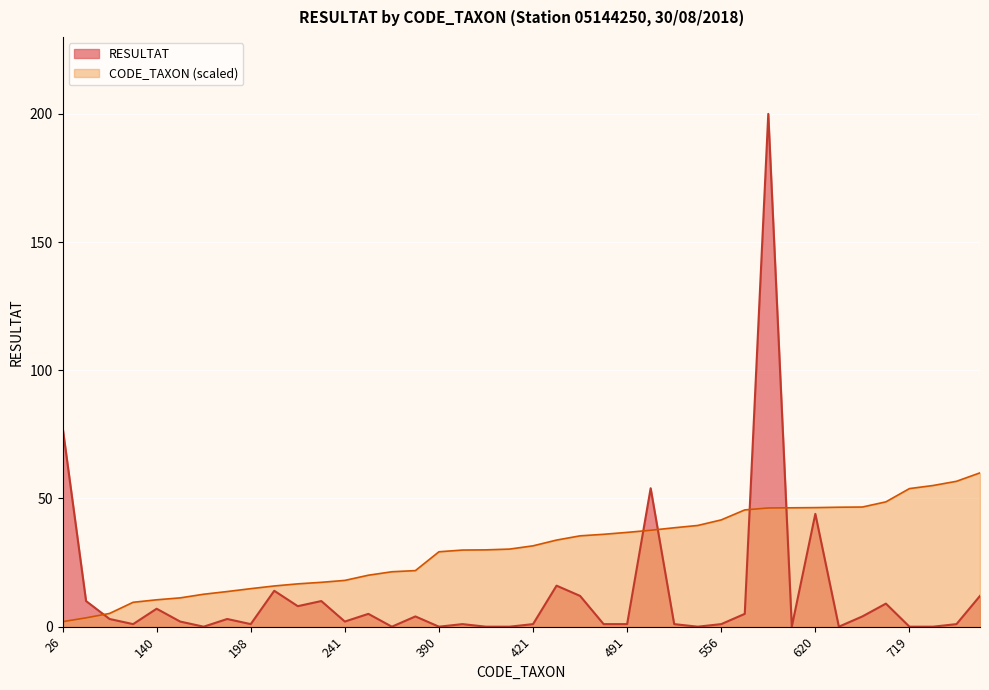

Between which two adjacent categories do CODE_TAXON and RESULTAT first intersect?

46 and 69